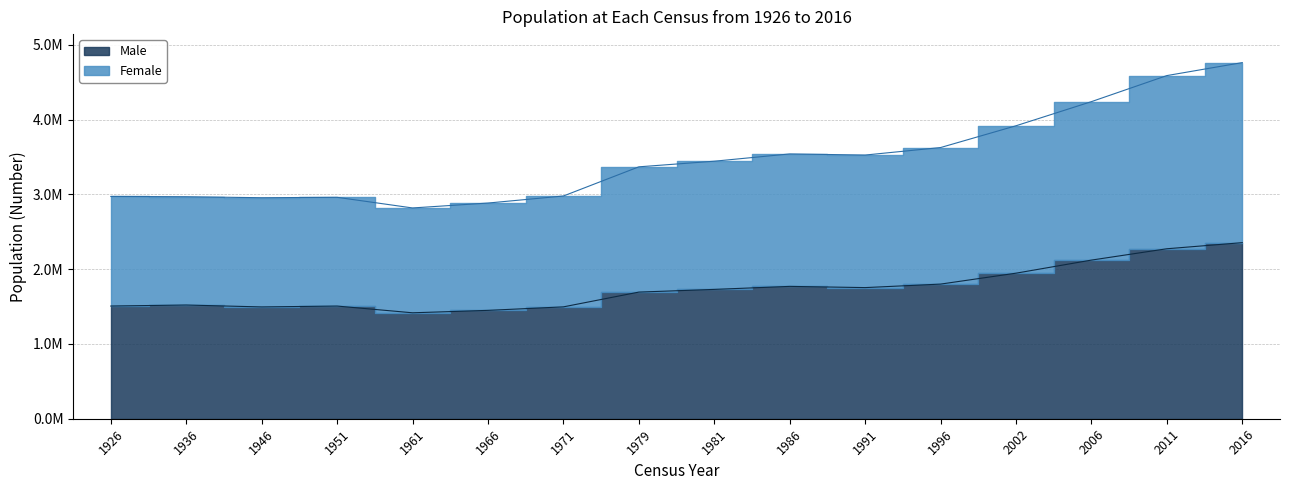

Reading left to right, list all the values displayed in this chart.

Male: 1926=1506889	1936=1520454	1946=1494877	1951=1506597	1961=1416549	1966=1449032	1971=1495760	1979=1693272	1981=1729354	1986=1769690	1991=1753418	1996=1800232	2002=1946164	2006=2121171	2011=2272699	2016=2354428
Female: 1926=2971992	1936=2968420	1946=2955107	1951=2960593	1961=2818341	1966=2884002	1971=2978248	1979=3368217	1981=3443405	1986=3540643	1991=3525719	1996=3626087	2002=3917203	2006=4239848	2011=4588252	2016=4761865